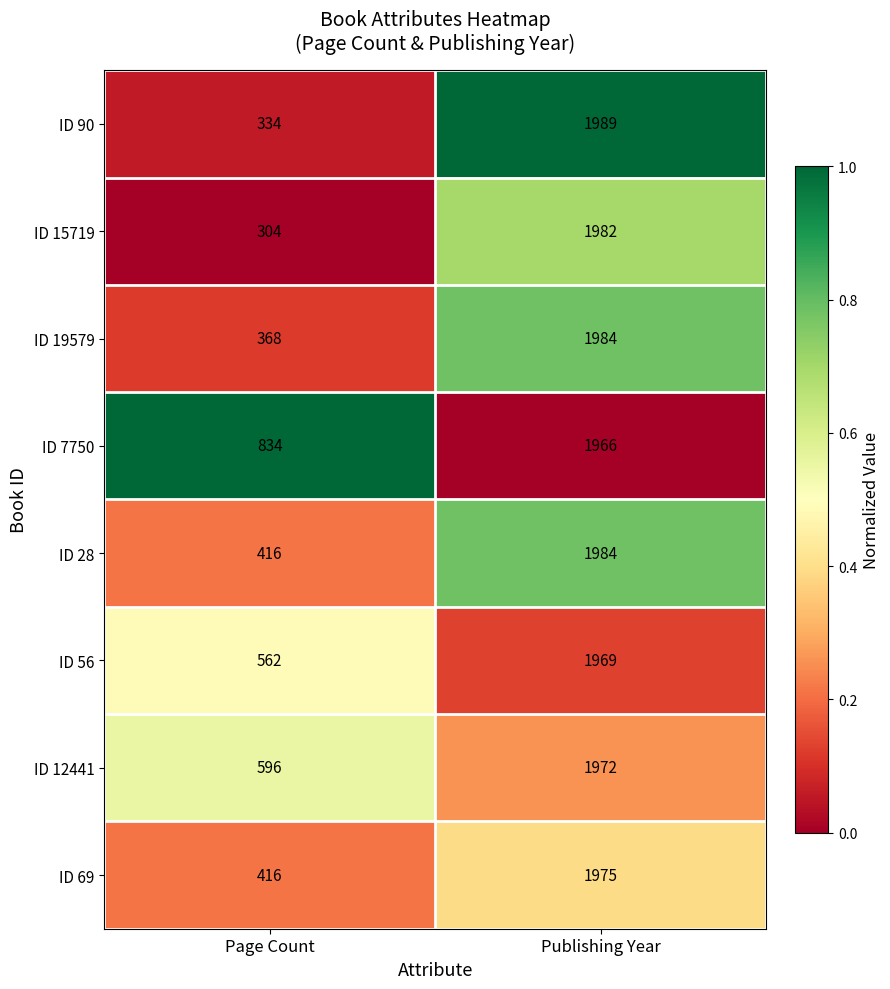

Which series changed the most between Page Count and Publishing Year?

ID 15719